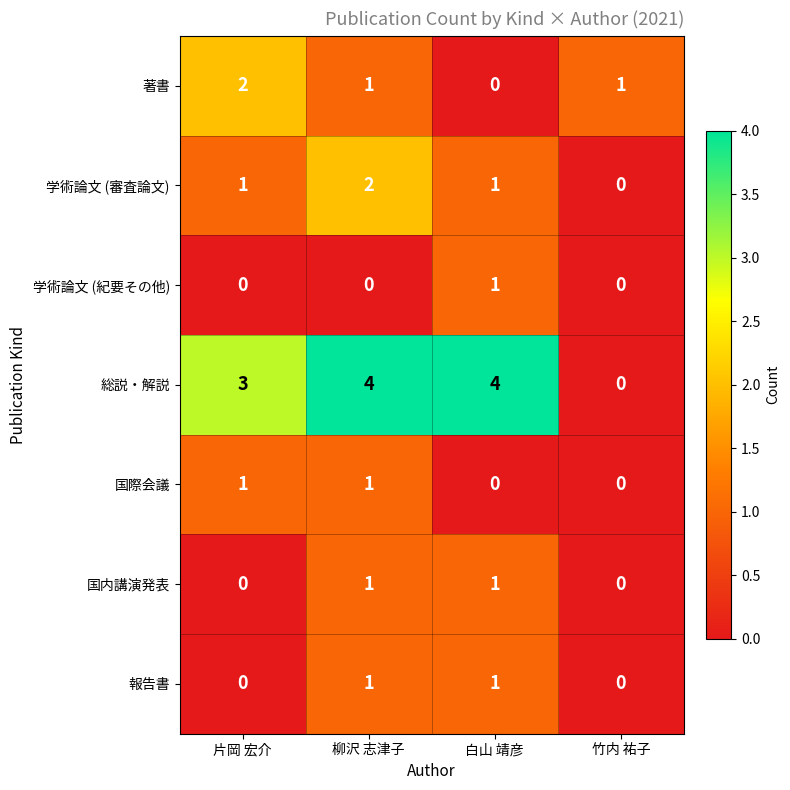

At which label does 著書 first exceed 1?

片岡 宏介